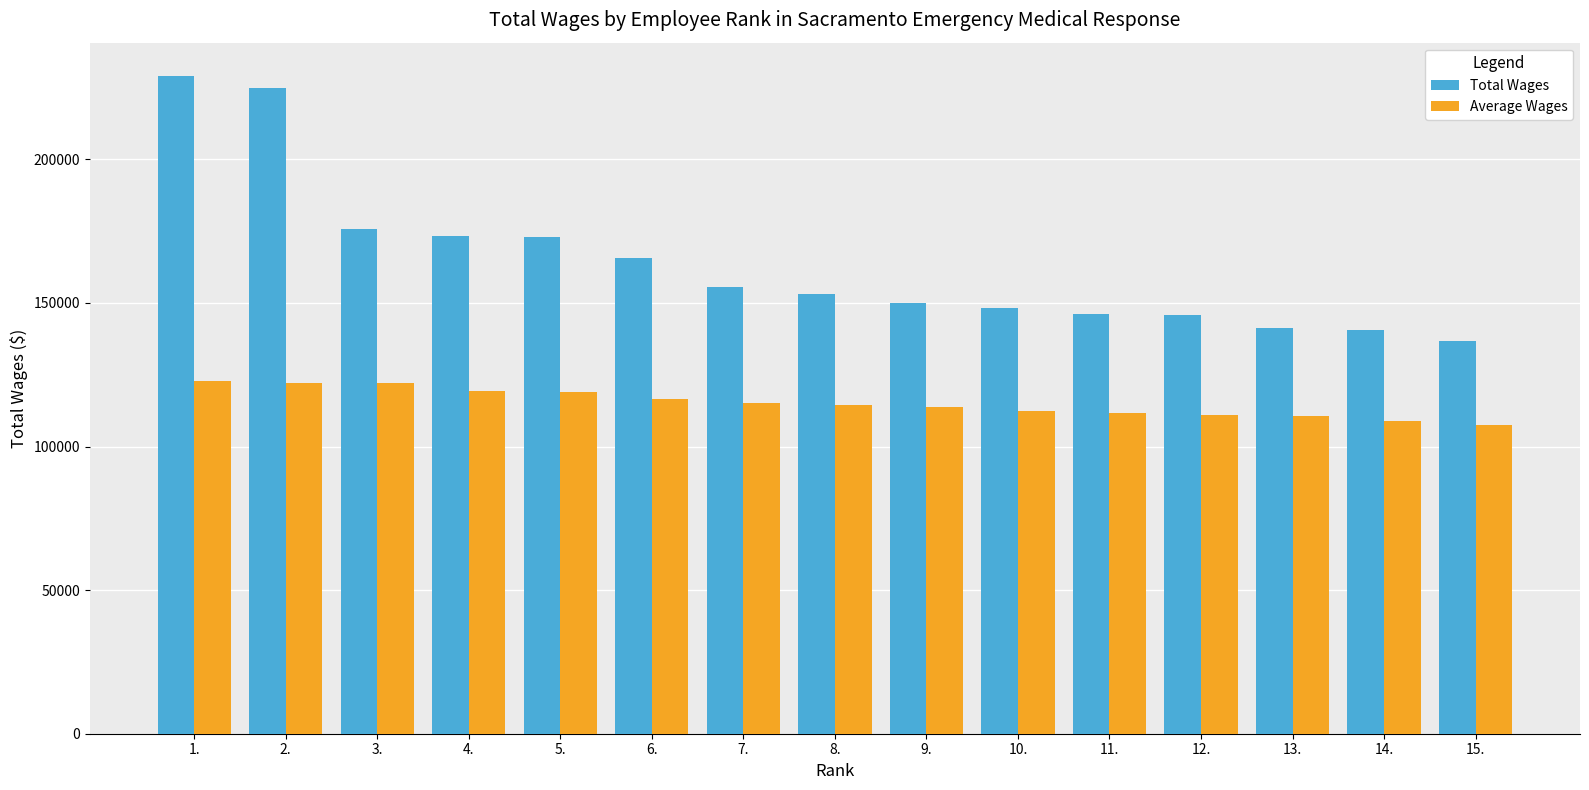

List the series in order of their overall mean, lowest first.

Average Wages, Total Wages